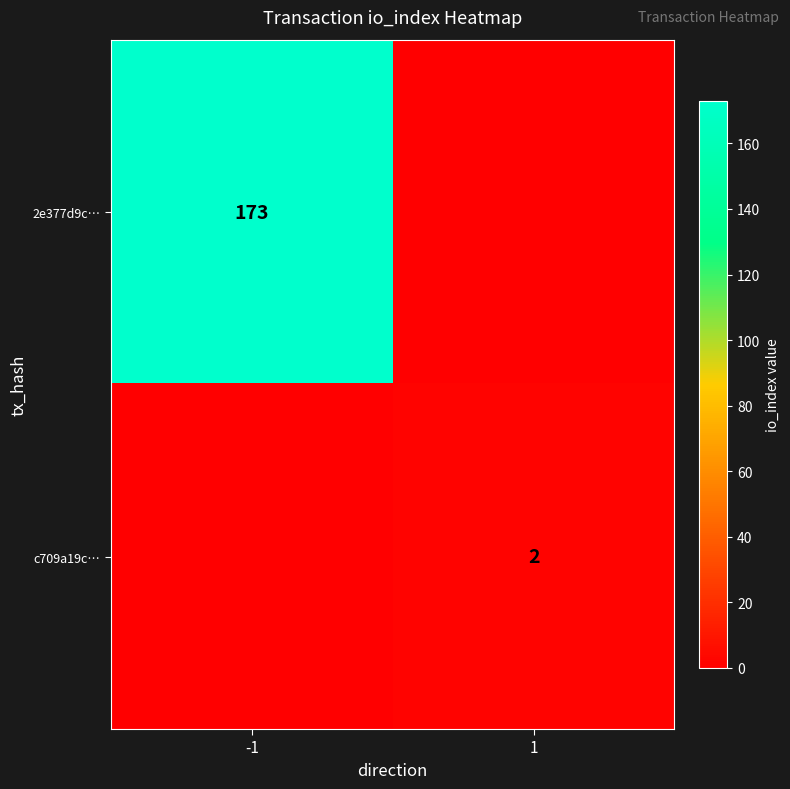

Is the value of 2e377d9c… at -1 greater than the value of c709a19c… at 1?

Yes